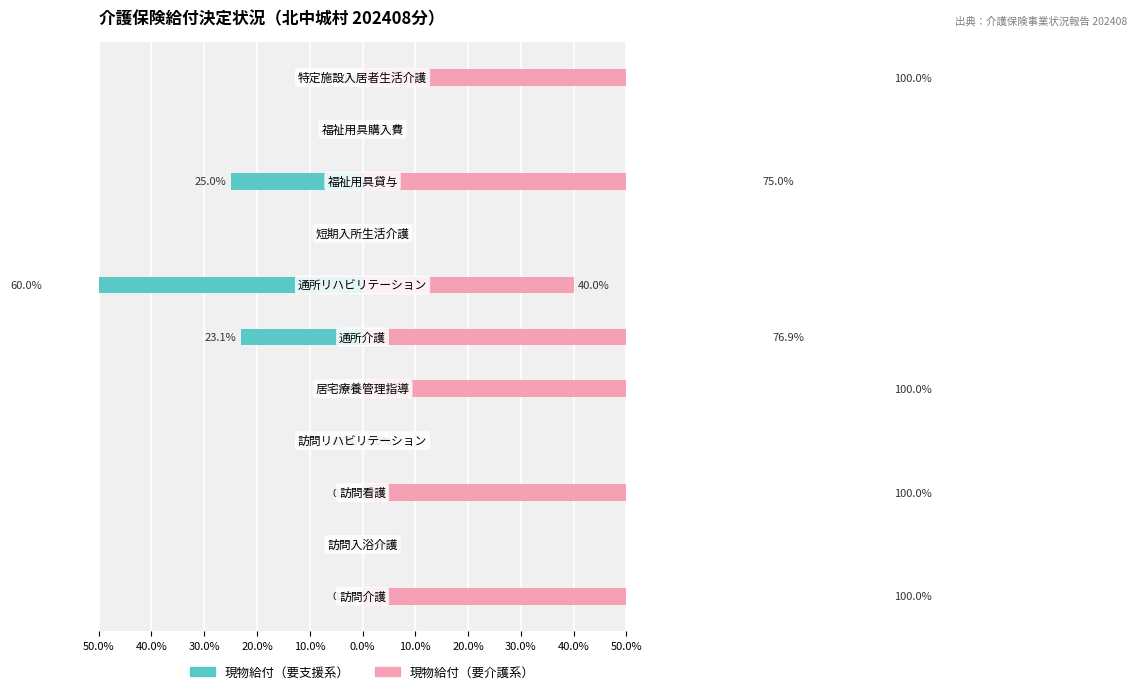

Reading right to left, transcribe all the data shown in this chart.

現物給付（要支援系）: 0.0	0.0	-25.0	0.0	-60.0	-23.1	0.0	0.0	0.0	0.0	0.0
現物給付（要介護系）: 100.0	0.0	75.0	0.0	40.0	76.9	100.0	0.0	100.0	0.0	100.0